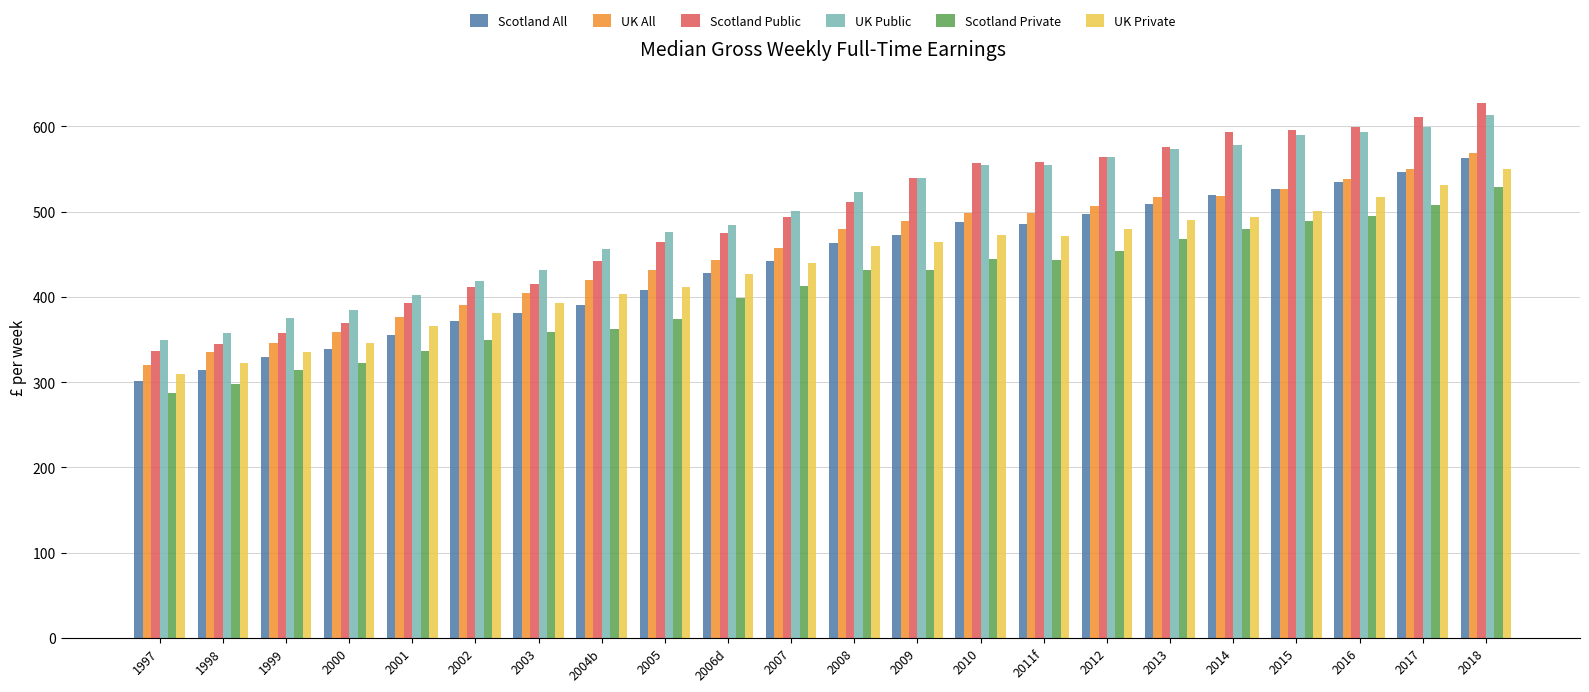

What are all the series names shown in the legend?

Scotland All, UK All, Scotland Public, UK Public, Scotland Private, UK Private